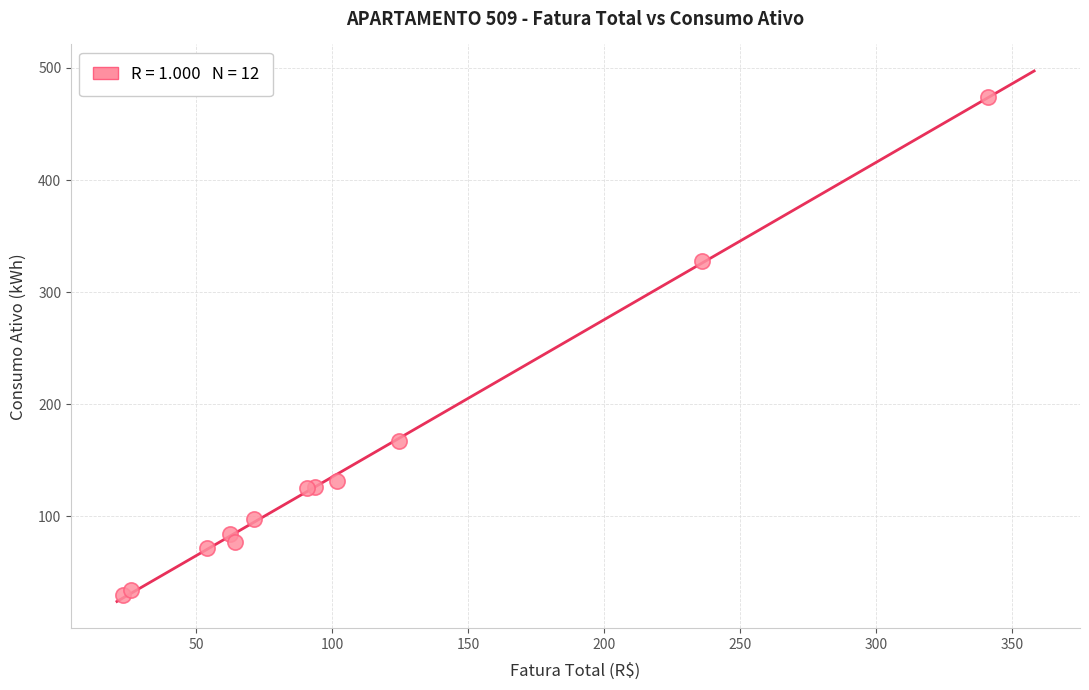

What Y value in the scatter plot is closest to 252?

328